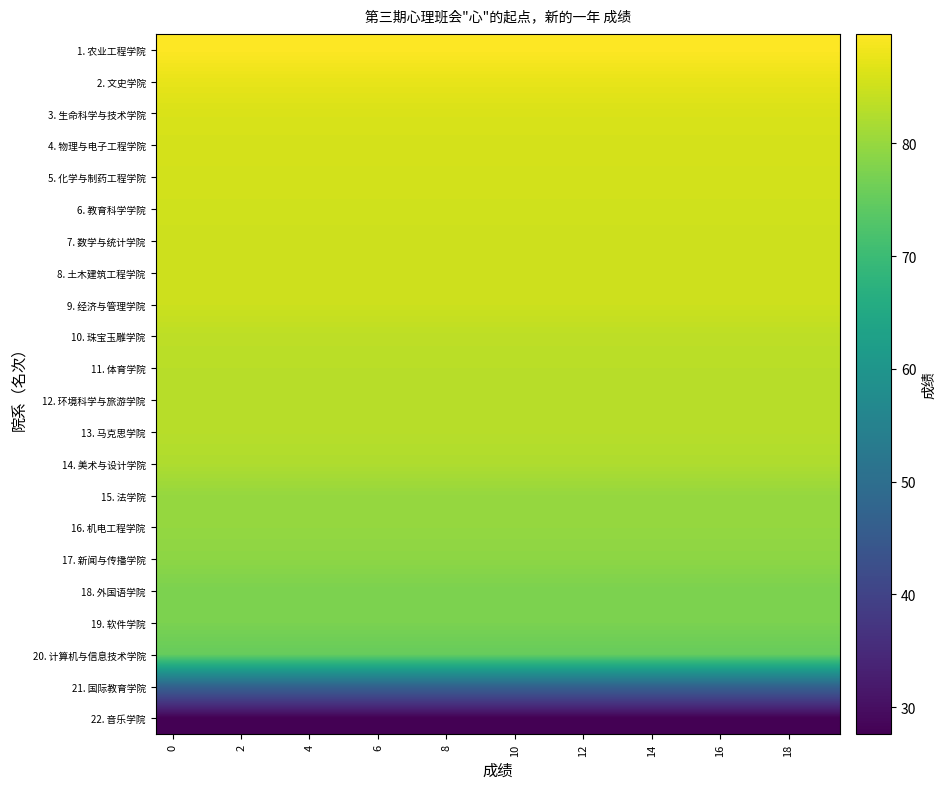

How many data points does each series have?

20